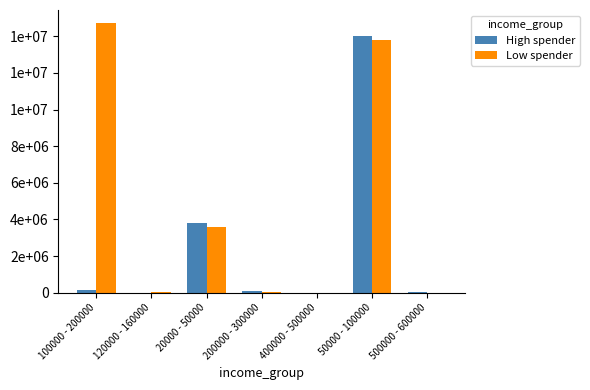

Does the chart contain stacked bars?

No